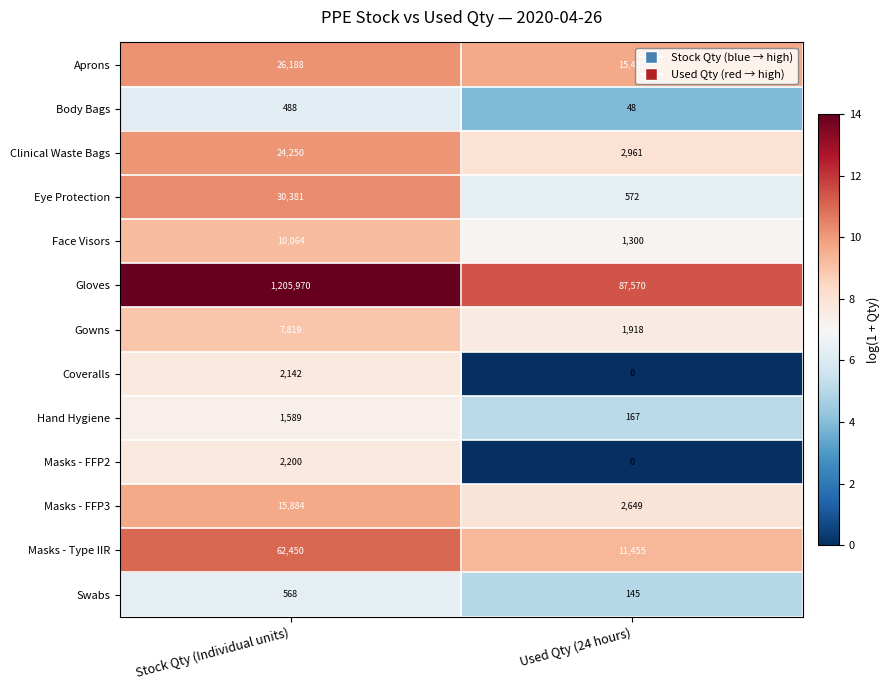

At which category does the chart reach its minimum across all series?

Used Qty (24 hours)